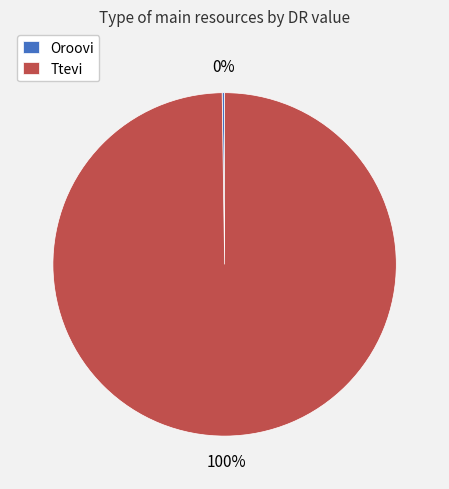

True or false: Ttevi accounts for 100% of the total.

True